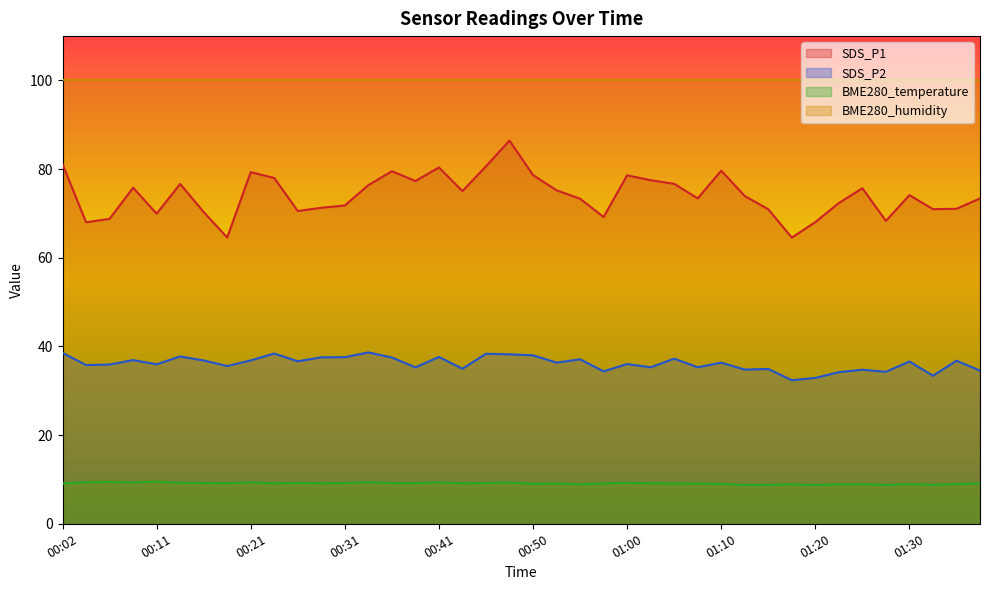

What is the maximum value shown in the chart?

100.0